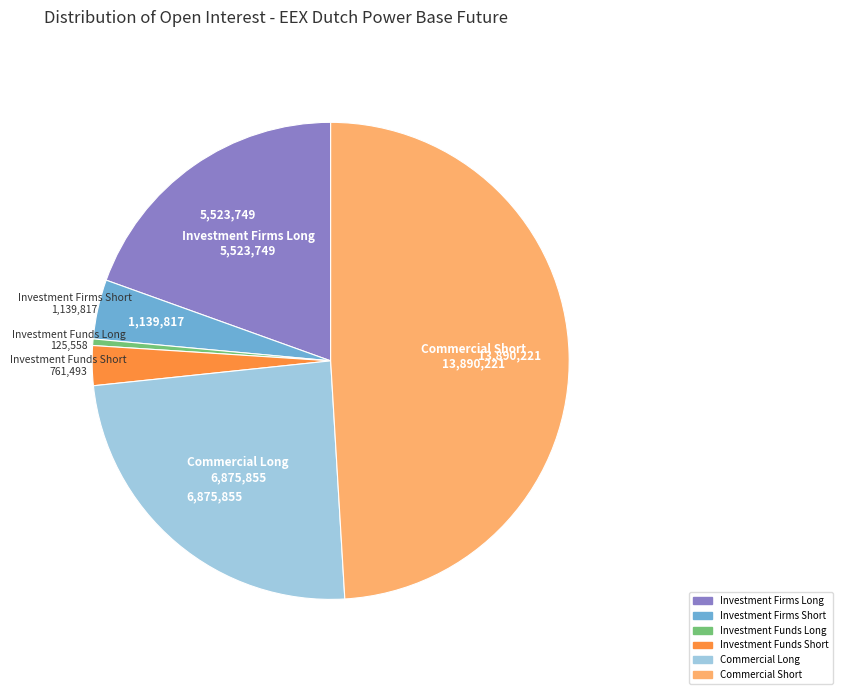

Is there a majority slice in this chart?

No